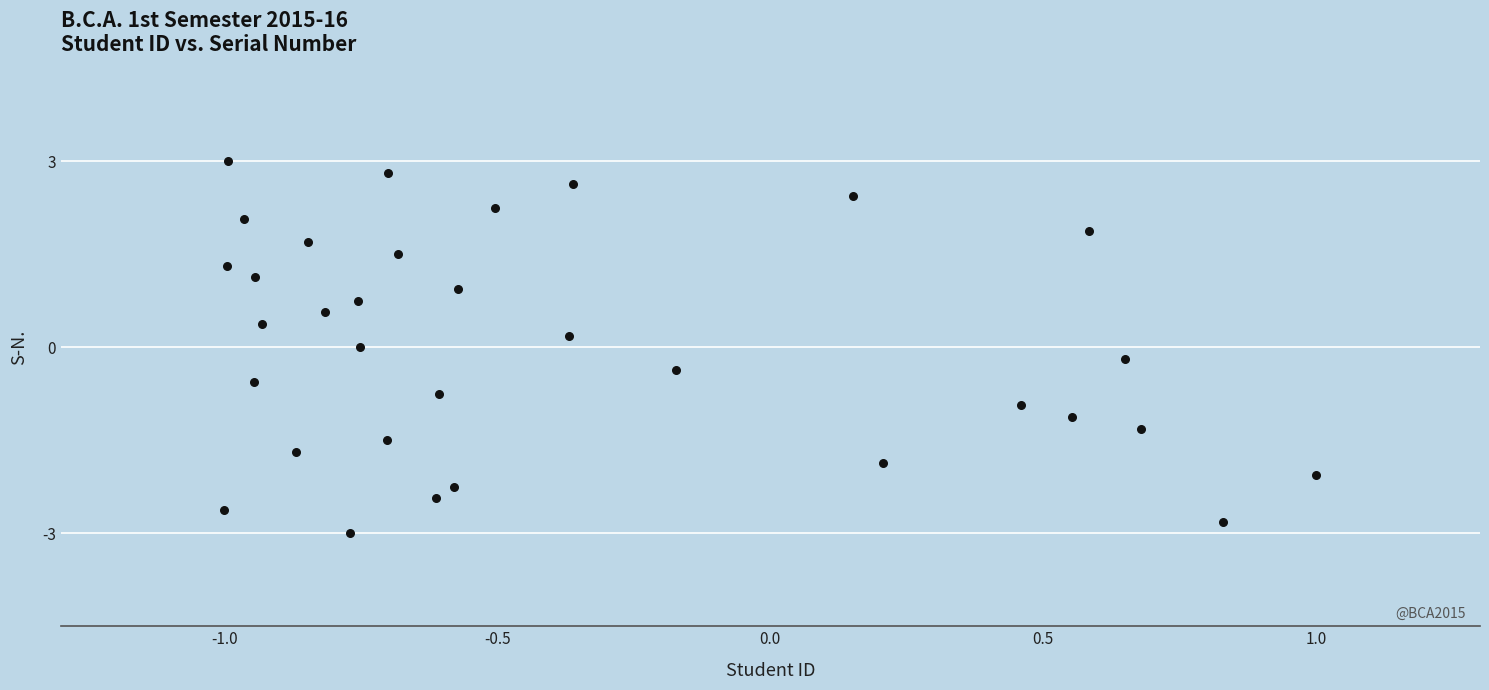

What is the range of Y values (max minus min)?

6.0